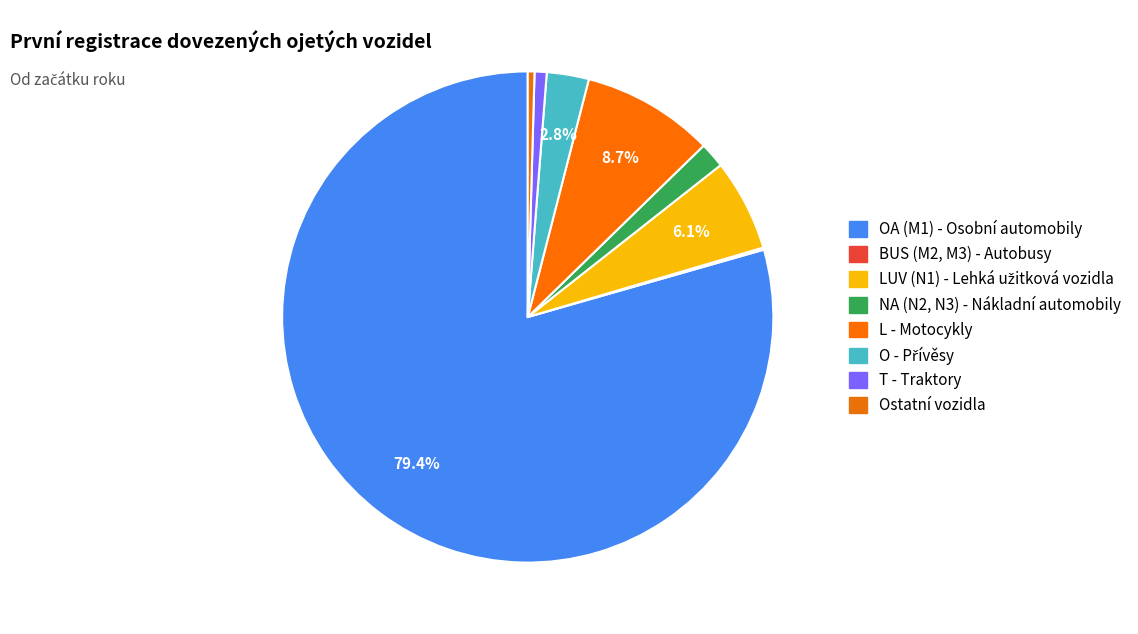

Count the number of slices in the pie.

8